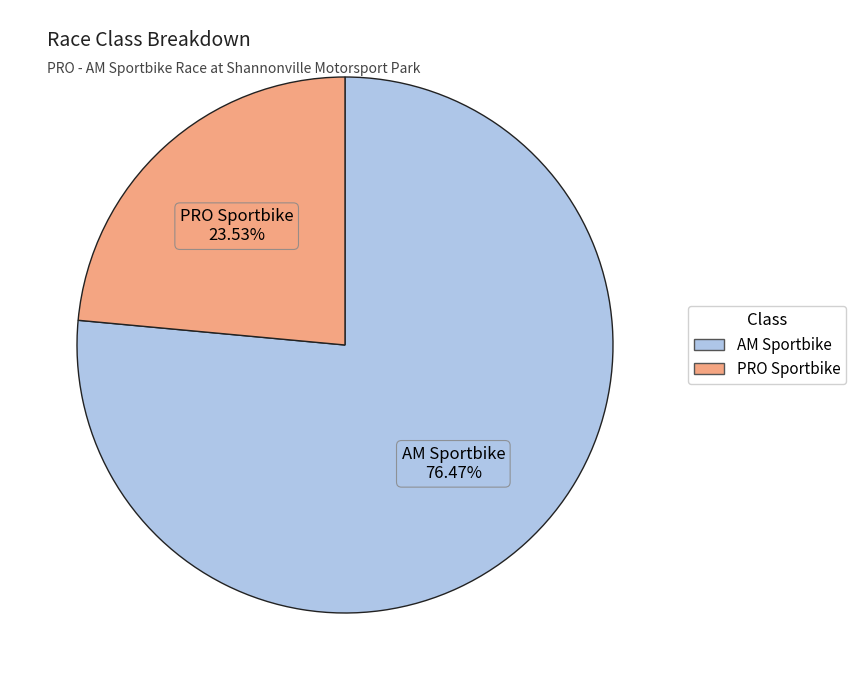

Which slice is the largest?

AM Sportbike